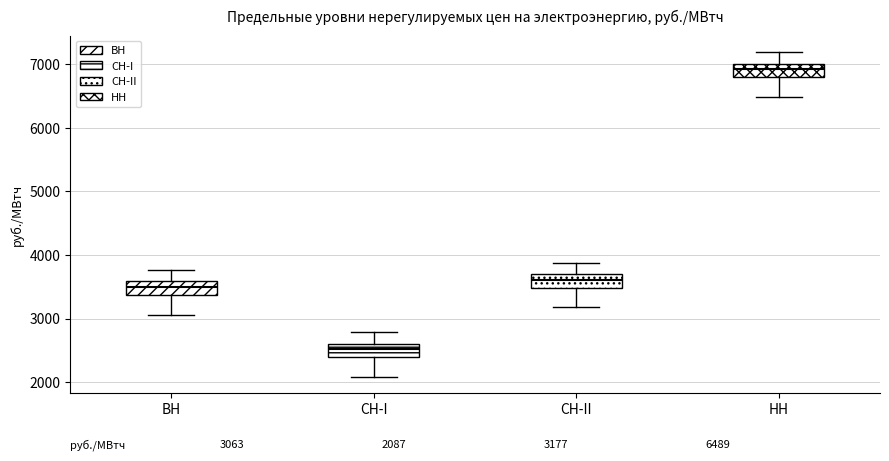

Which box has the highest median line?

НН